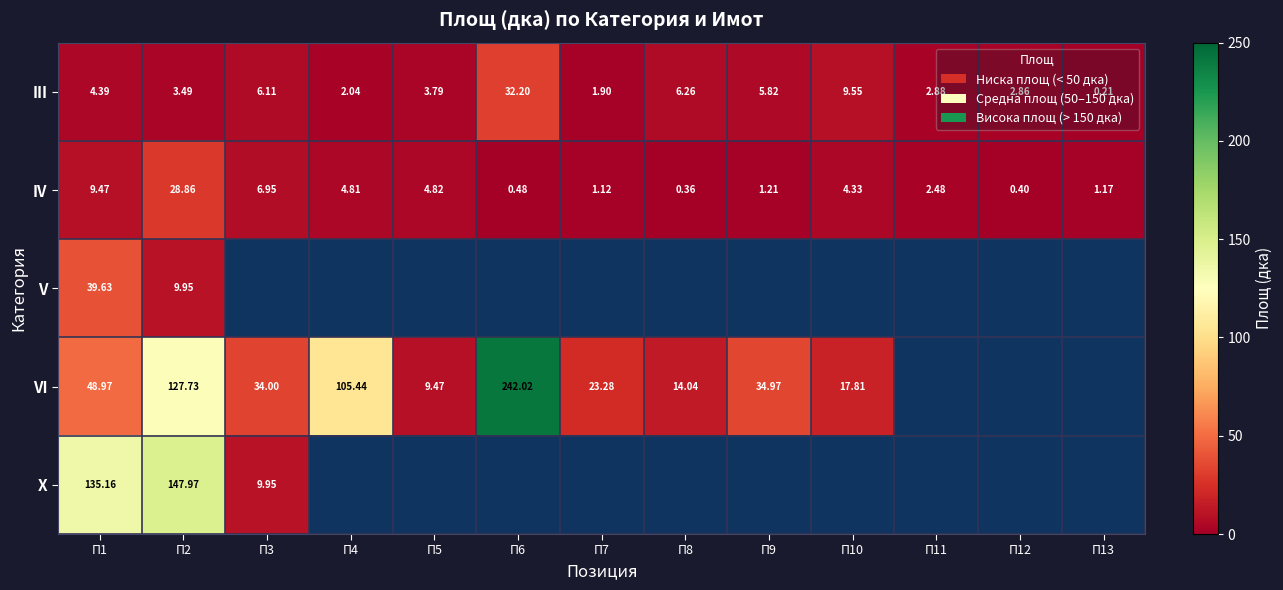

At П1, list the series in order from smallest to largest.

III, IV, V, VI, X